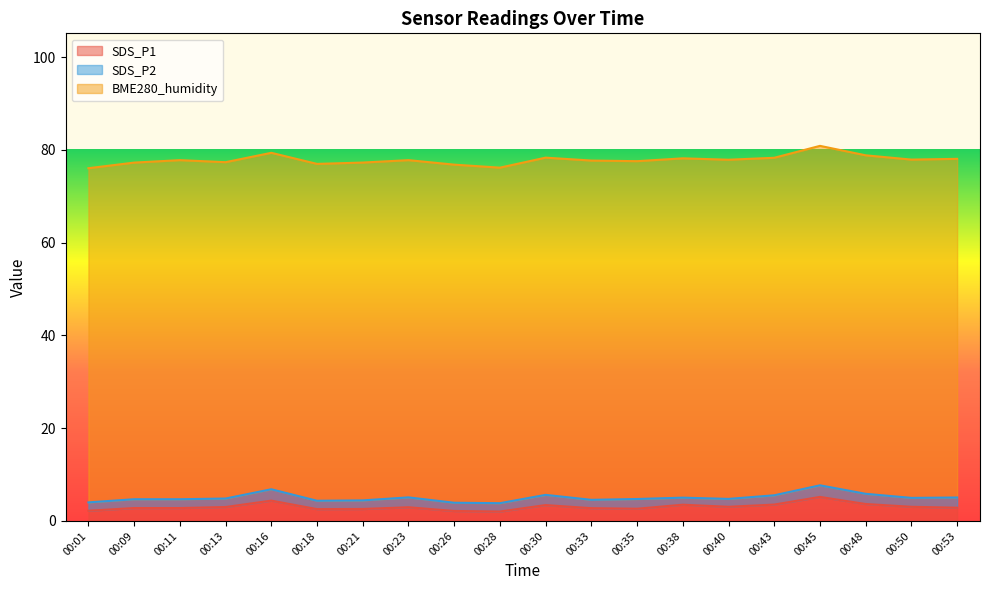

At 00:38, list the series in order from smallest to largest.

SDS_P2, SDS_P1, BME280_humidity